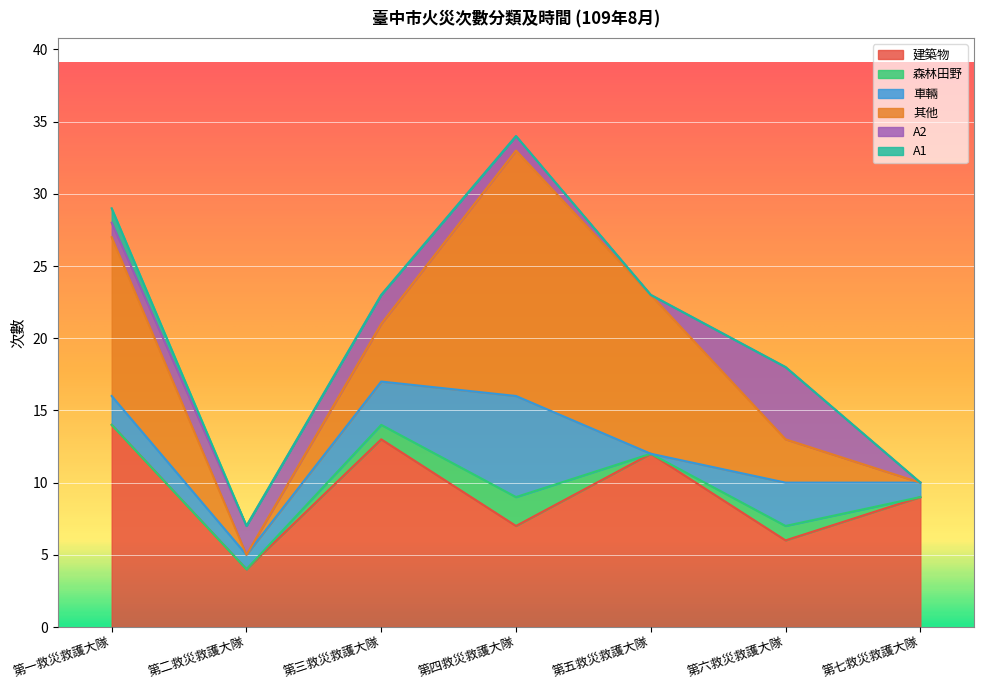

Which series has the widest spread of values?

其他